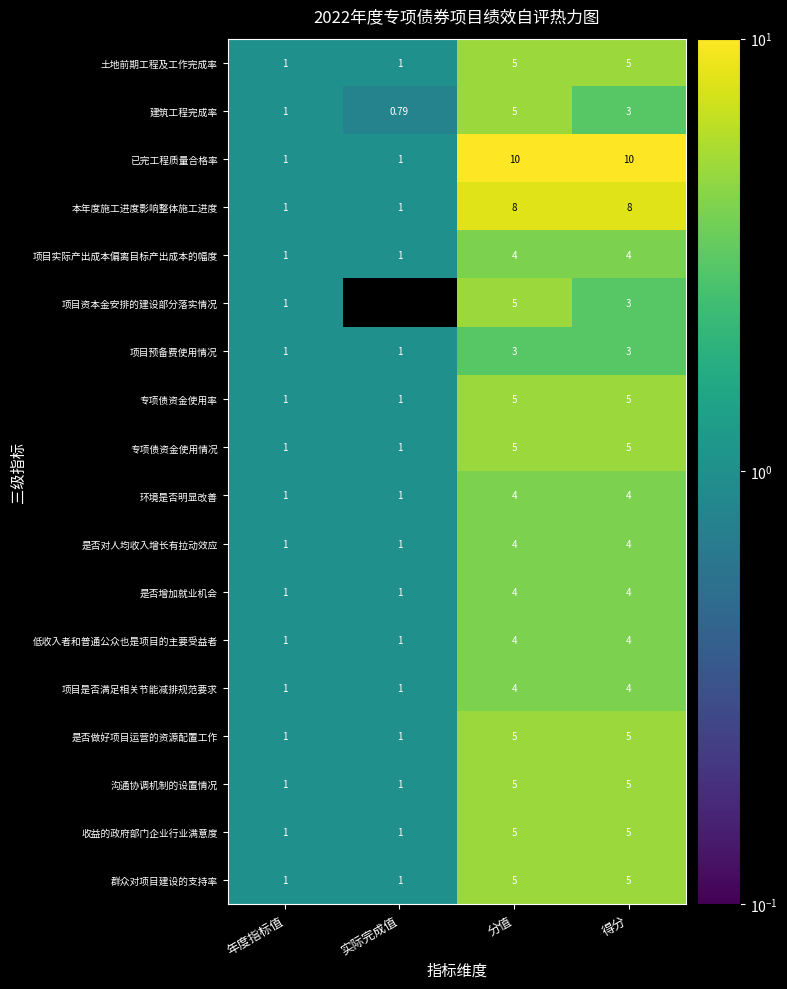

At how many categories does at least one series exceed 9?

2